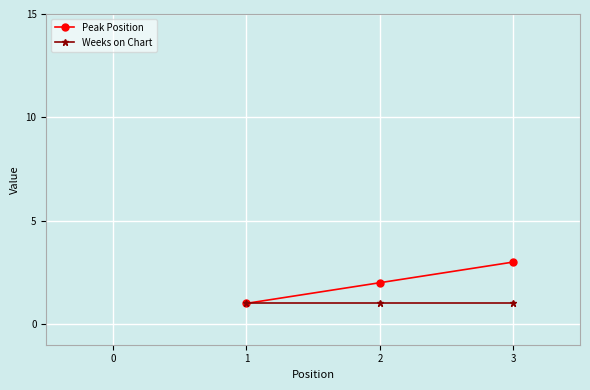

How many series are shown in this chart?

2